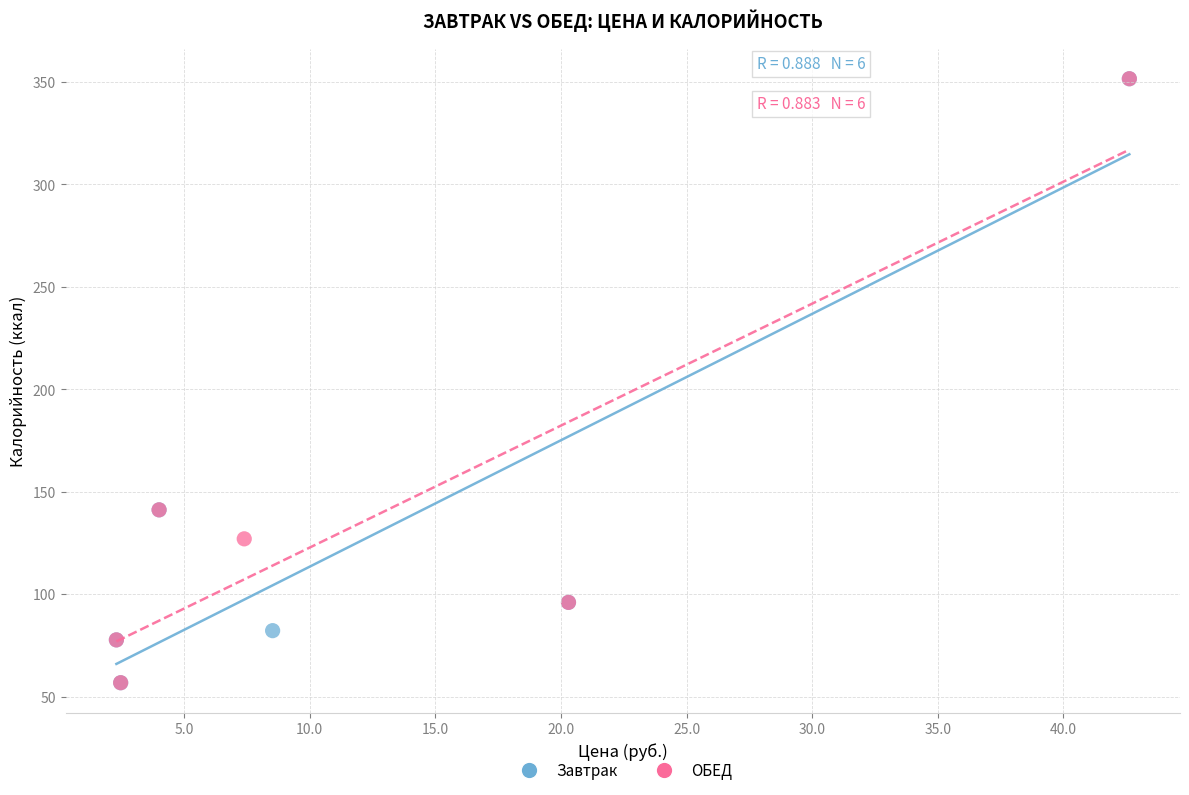

What are all the series names shown in the legend?

Завтрак, ОБЕД